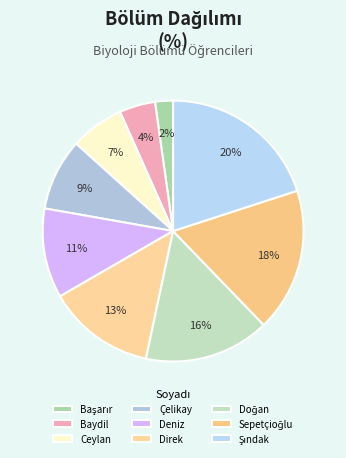

Count the number of slices in the pie.

9